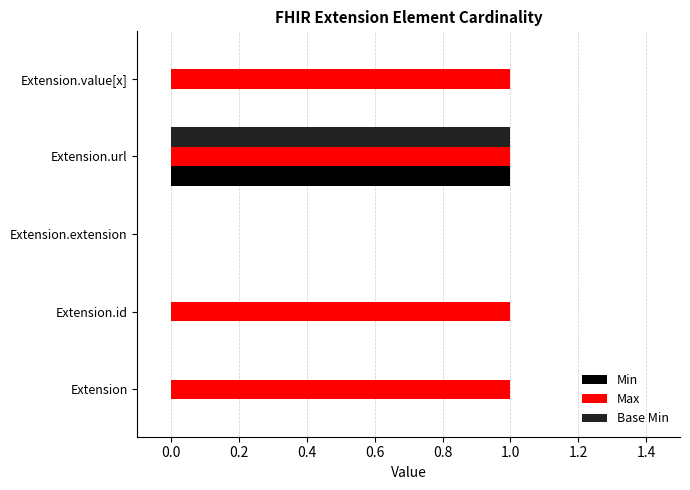

Between Extension.extension and Extension.value[x], which series saw the biggest shift?

Max